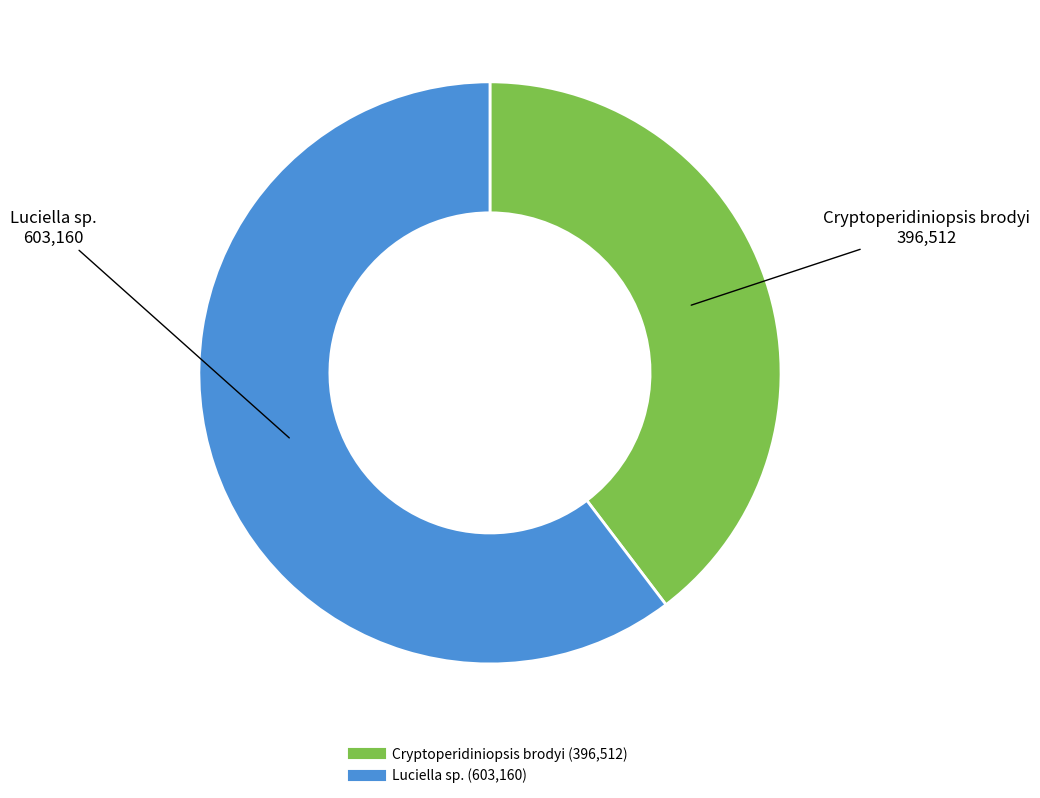

The Luciella sp. slice represents 49% of the pie. True or false?

False